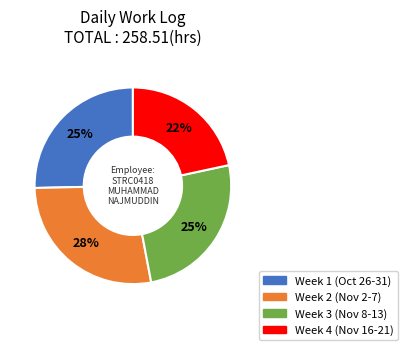

To the nearest percent, what is the average slice percentage?

25%